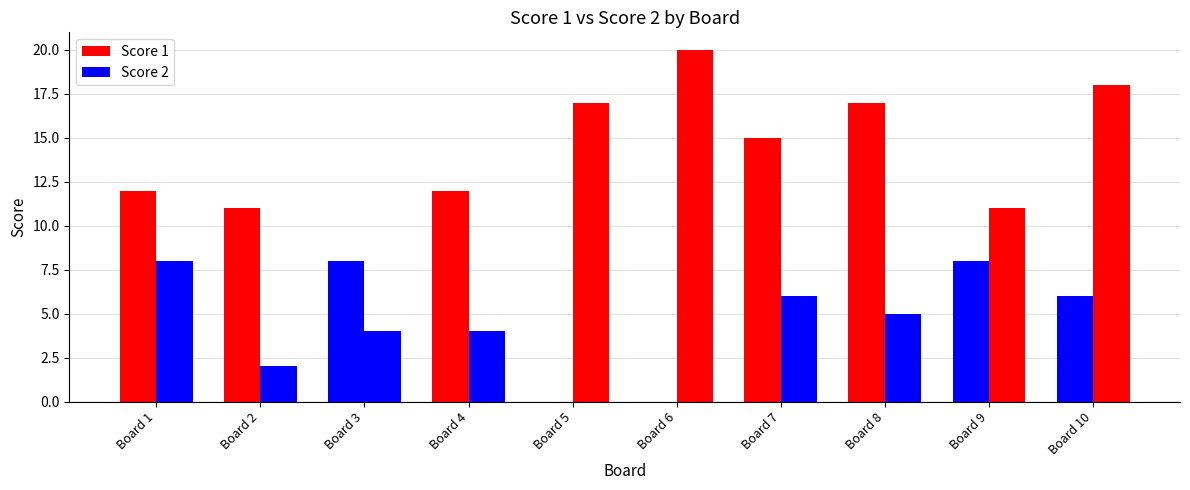

Are the bars horizontal?

No